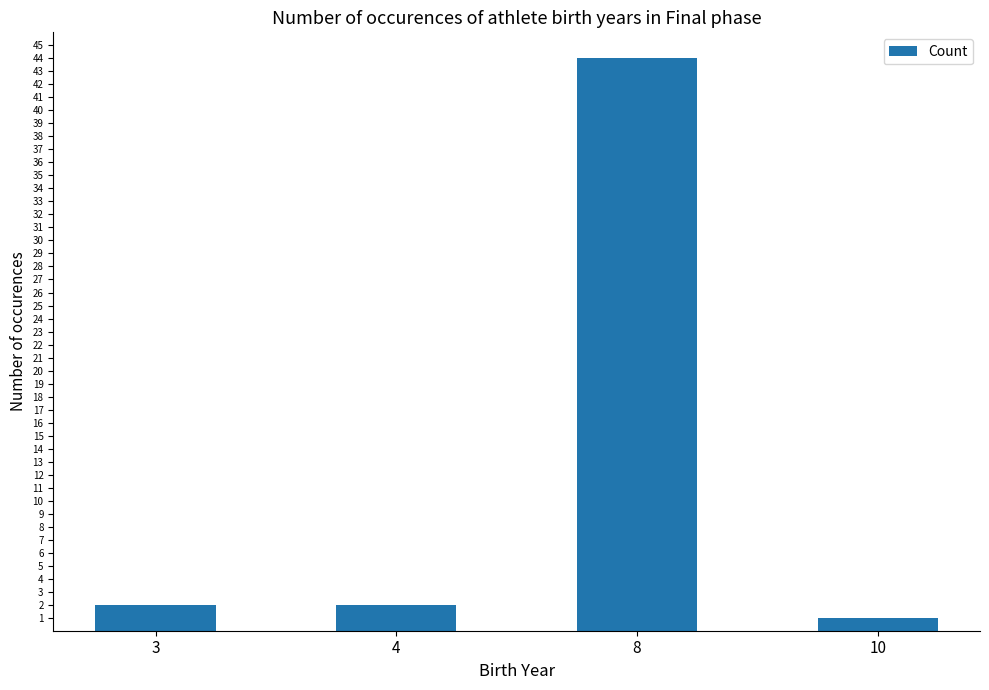

What is the maximum value shown in the chart?

44